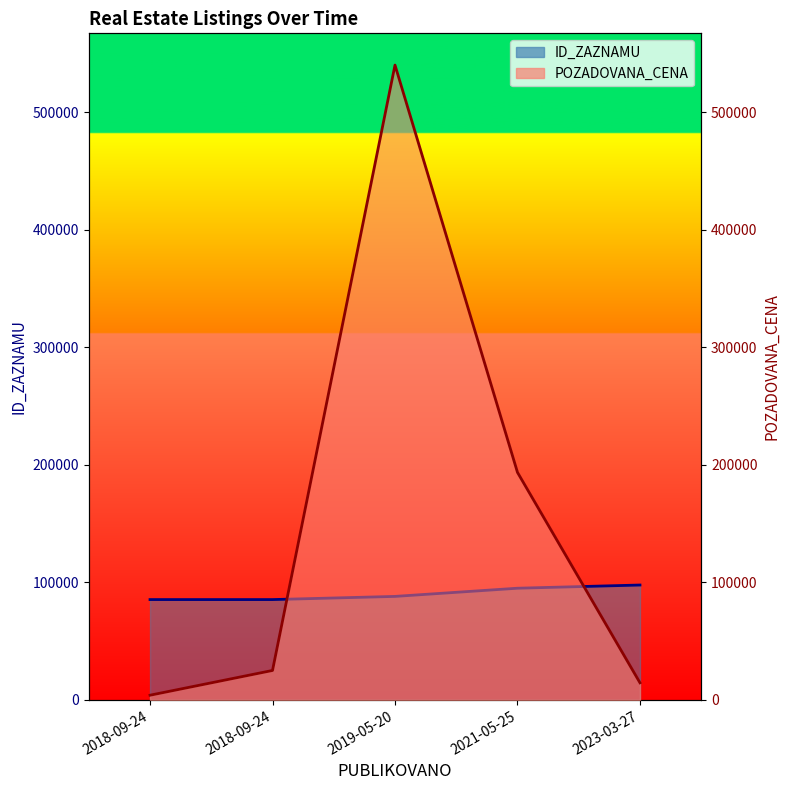

At which label does POZADOVANA_CENA line reach its peak?

2019-05-20